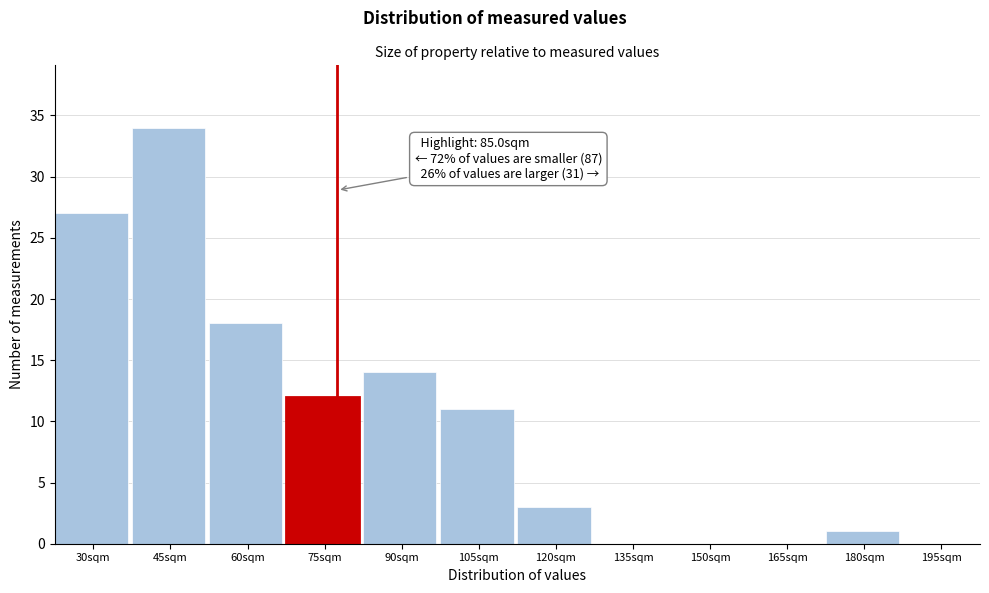

Reading left to right, what are all the values shown in this chart?

30sqm=27	45sqm=34	60sqm=18	75sqm=12	90sqm=14	105sqm=11	120sqm=3	135sqm=0	150sqm=0	165sqm=0	180sqm=1	195sqm=0